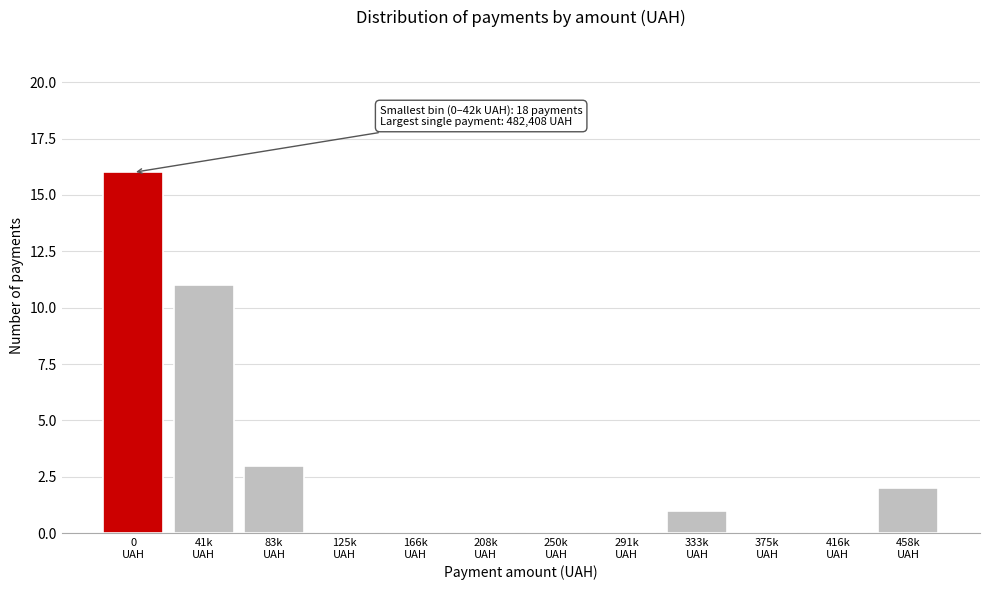

What is the maximum value shown in the chart?

16